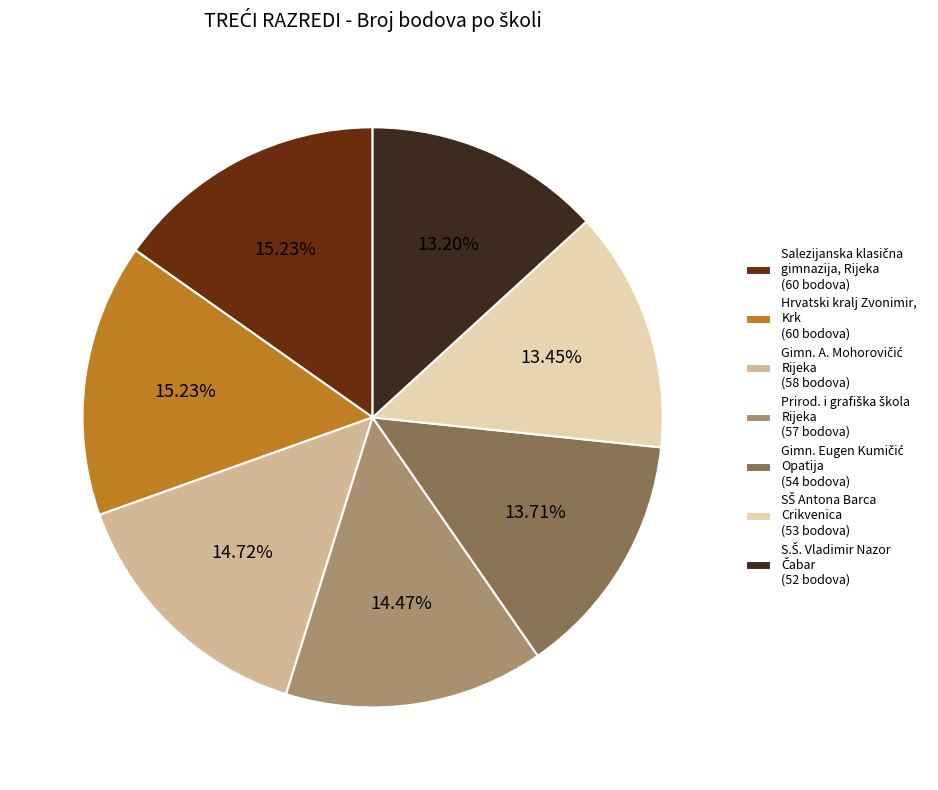

To the nearest percent, what is the difference between the largest and smallest slice percentages?

2%